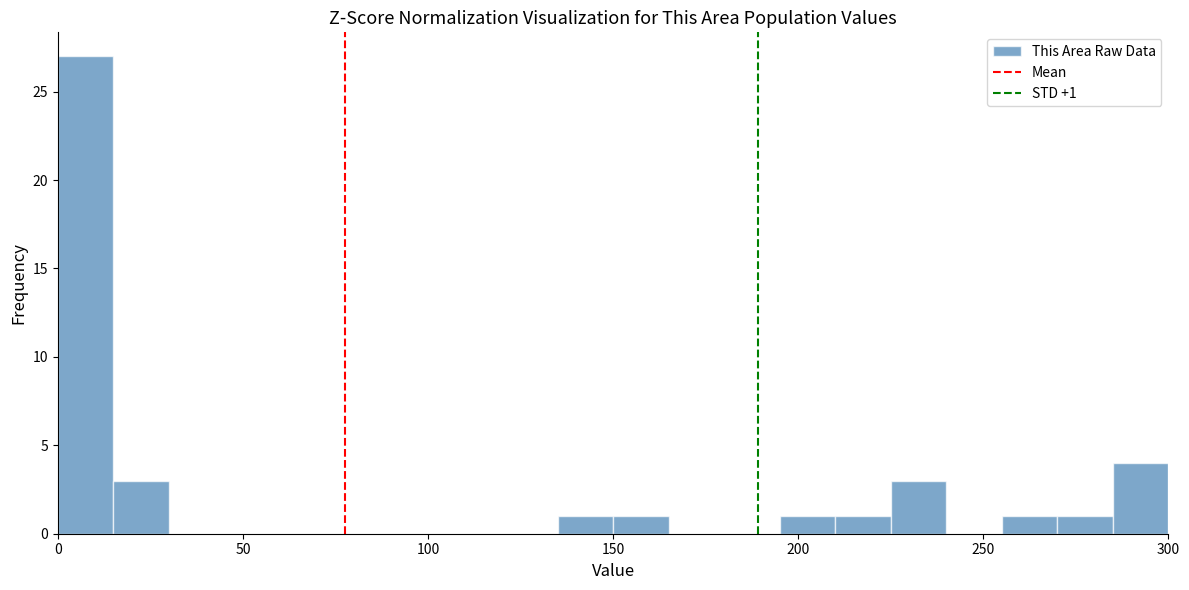

Read against the x-axis, roughly where is the centre of the tallest bar?

10